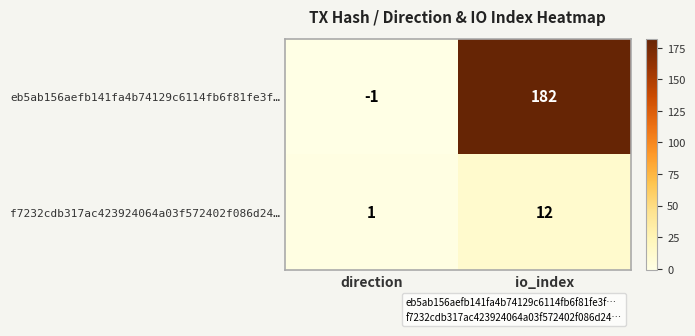

Which series has the largest total across all categories?

eb5ab156aefb141fa4b74129c6114fb6f81fe3f…